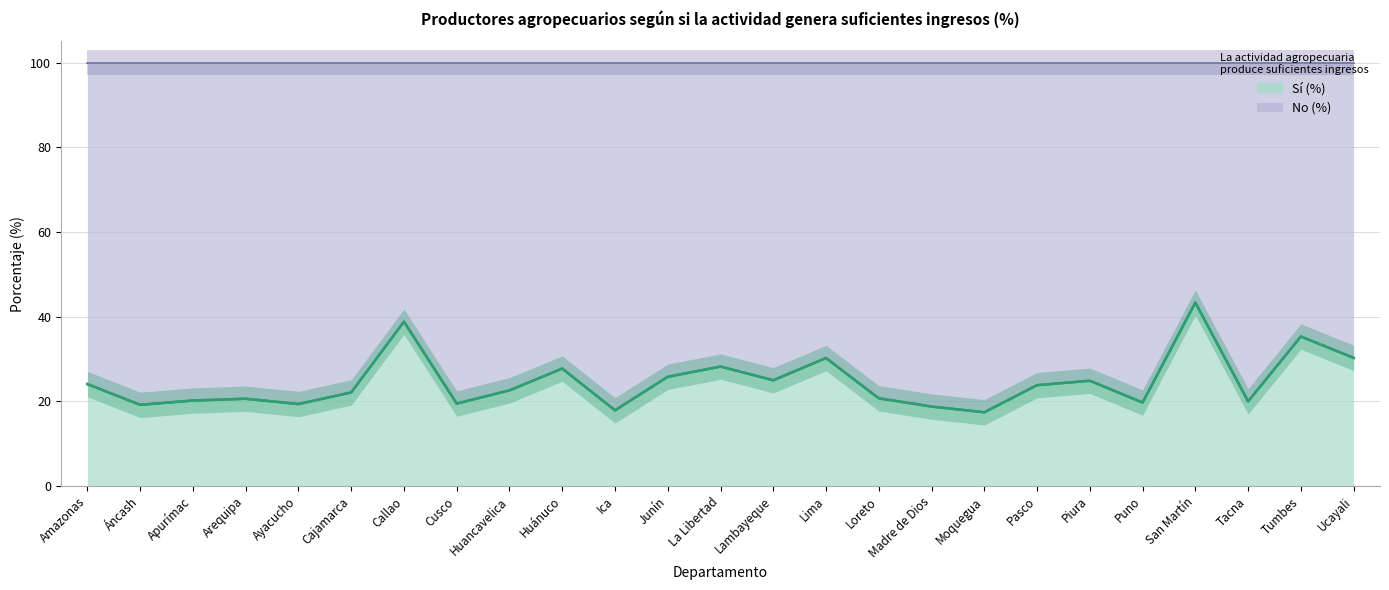

How many interior local valleys does the Sí (%) series have?

8